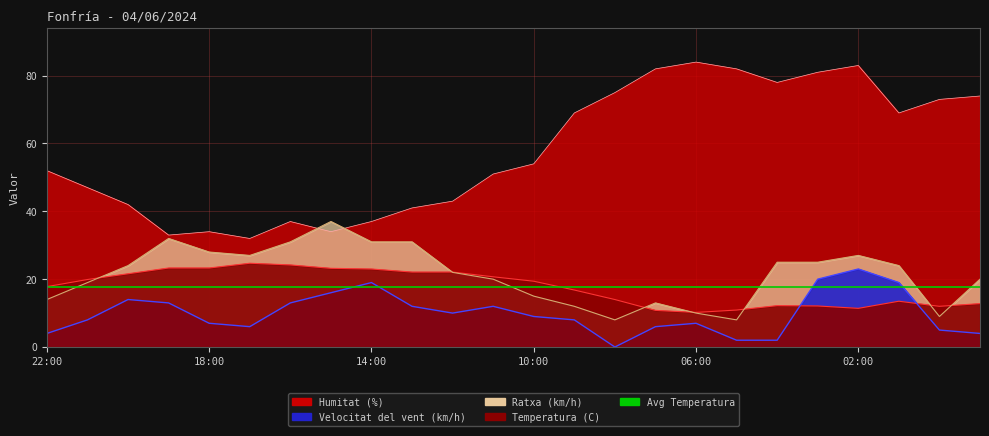

Reading right to left, extract all data points from this chart.

Temperatura (C): 12.8	12.0	13.5	11.4	12.1	12.2	10.9	10.2	10.8	14.0	16.8	19.4	20.7	22.1	22.1	23.0	23.2	24.2	24.7	23.3	23.3	21.6	19.9	17.8
Humitat (%): 74.0	73.0	69.0	83.0	81.0	78.0	82.0	84.0	82.0	75.0	69.0	54.0	51.0	43.0	41.0	37.0	34.0	37.0	32.0	34.0	33.0	42.0	47.0	52.0
Velocitat del vent (km/h): 4.0	5.0	19.0	23.0	20.0	2.0	2.0	7.0	6.0	0.0	8.0	9.0	12.0	10.0	12.0	19.0	16.0	13.0	6.0	7.0	13.0	14.0	8.0	4.0
Ratxa (km/h): 20.0	9.0	24.0	27.0	25.0	25.0	8.0	10.0	13.0	8.0	12.0	15.0	20.0	22.0	31.0	31.0	37.0	31.0	27.0	28.0	32.0	24.0	19.0	14.0